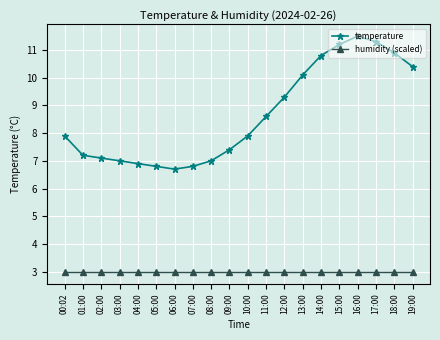

Between 02:00 and 09:00, which series saw the biggest shift?

temperature